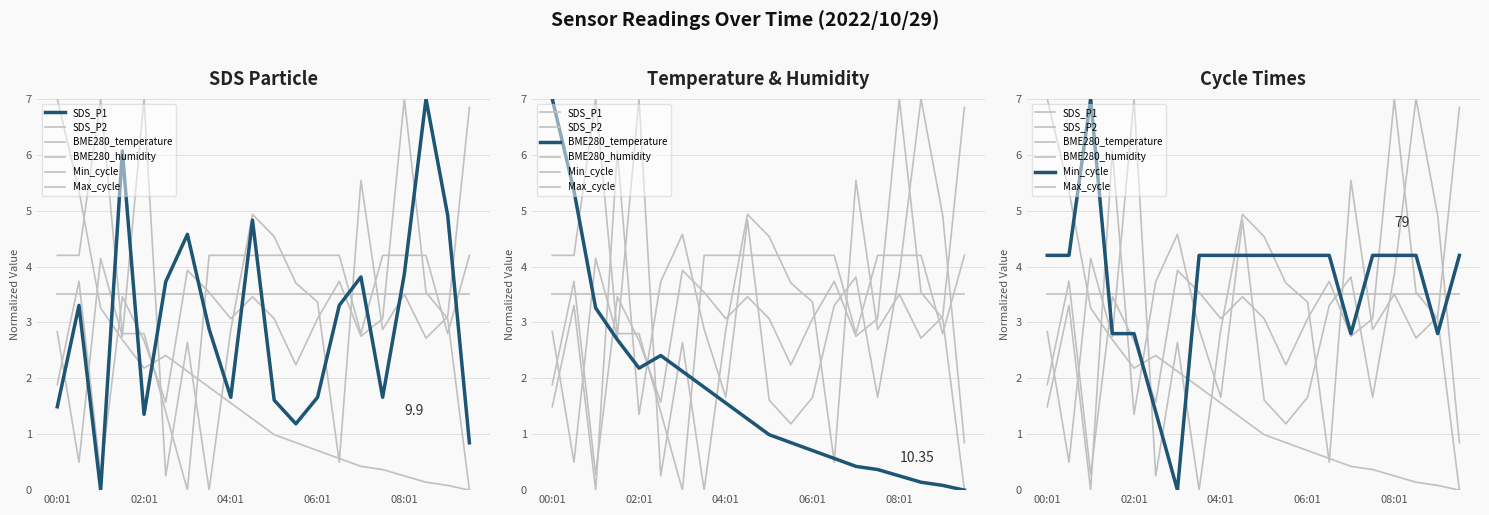

Does the chart have visible grid lines?

Yes